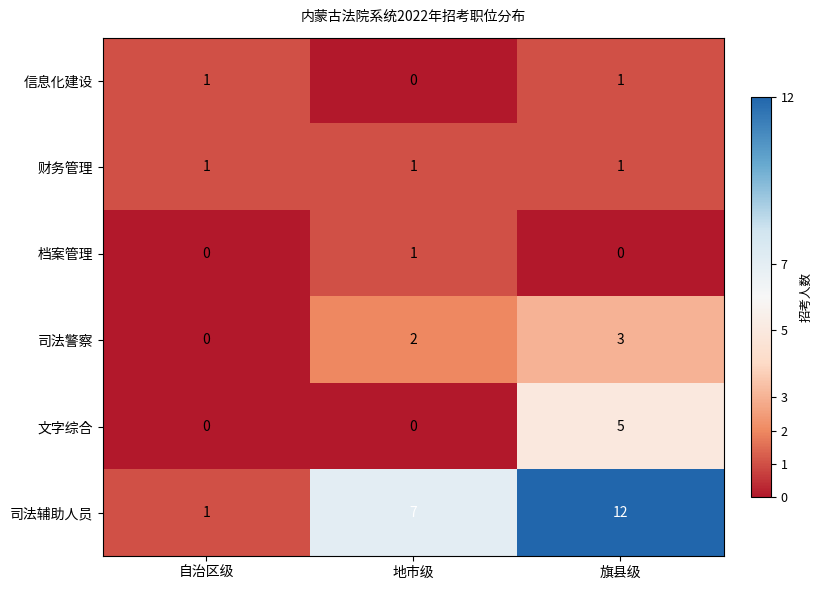

What is the sum of the 司法警察 values at 自治区级 and 旗县级?

3